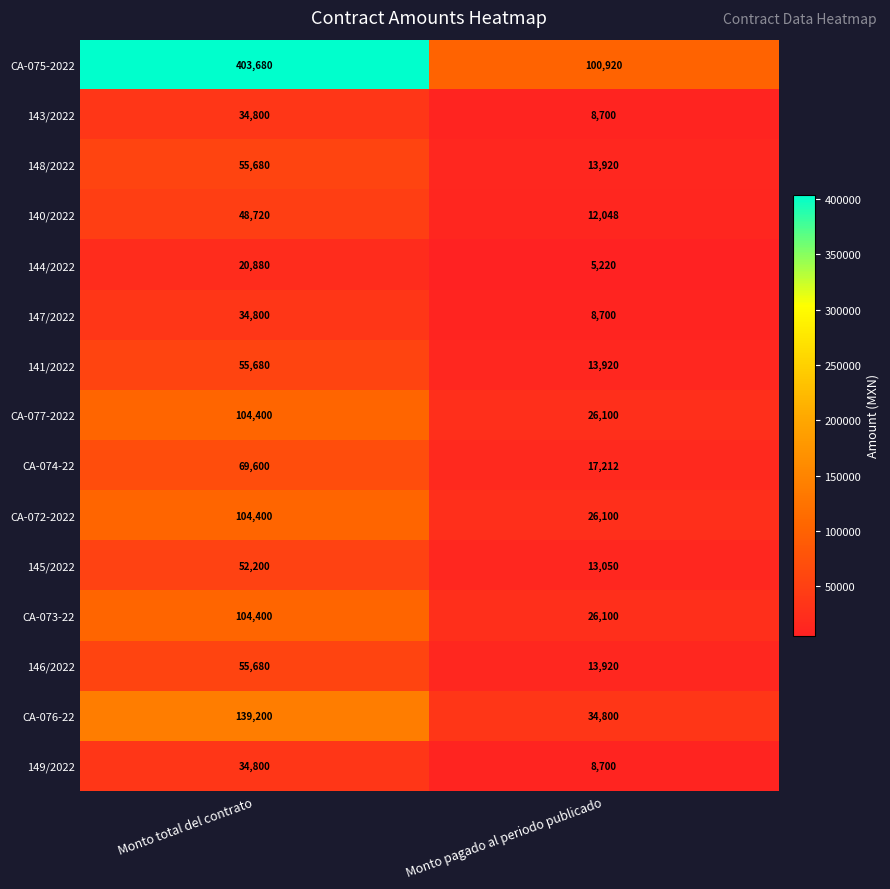

Which label corresponds to the largest value in the chart?

Monto total del contrato